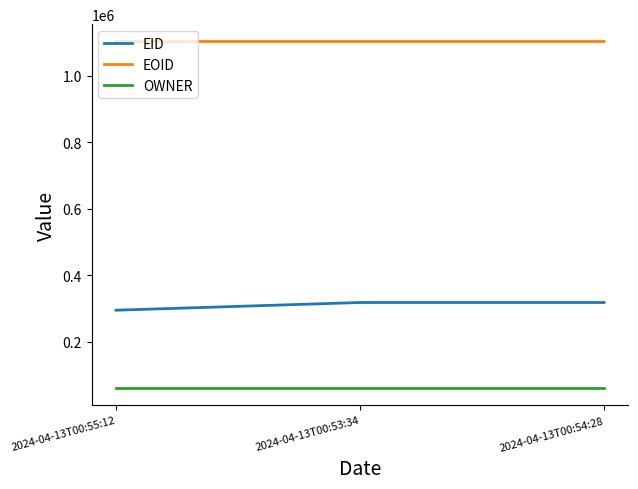

How many lines are shown in the chart?

3